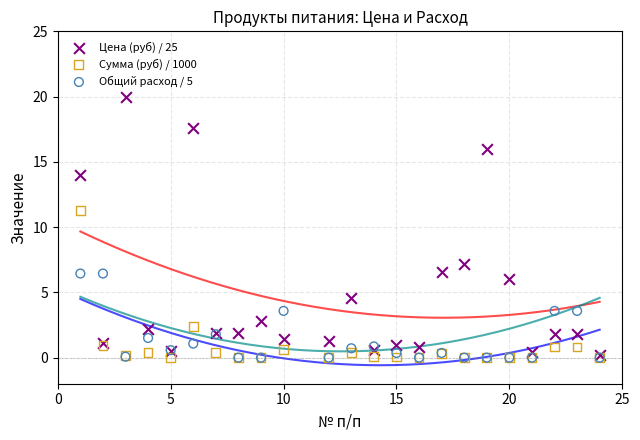

Which series contains the highest Y value?

Цена (руб) / 25